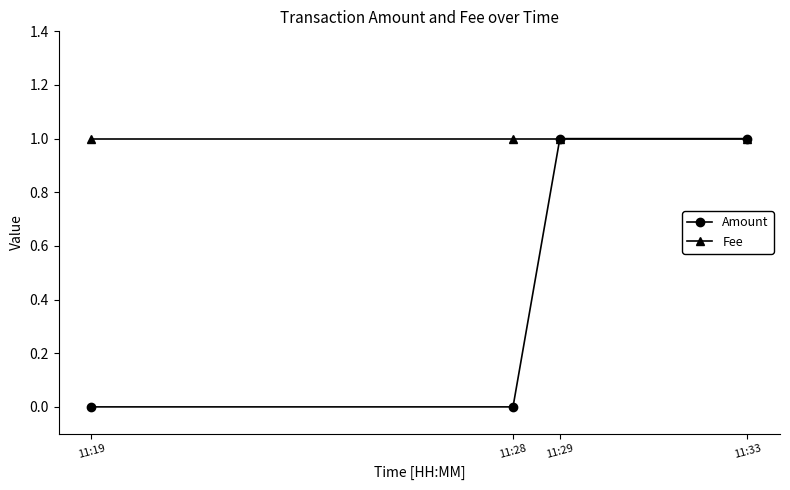

The value of Amount at 11:33 is 1. True or false?

True